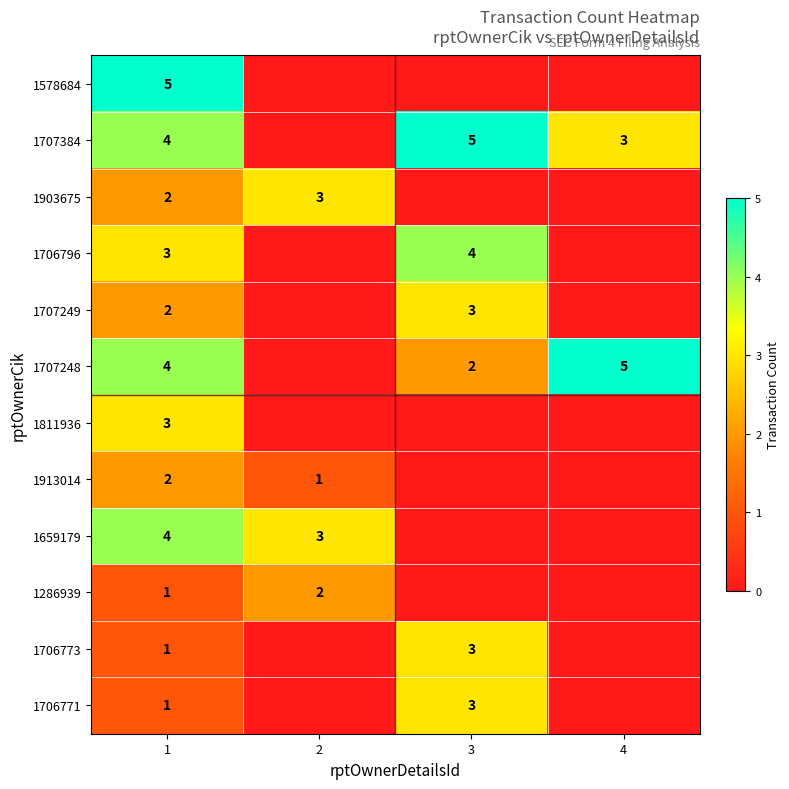

The 1707384 series shows 4 at 1. True or false?

True